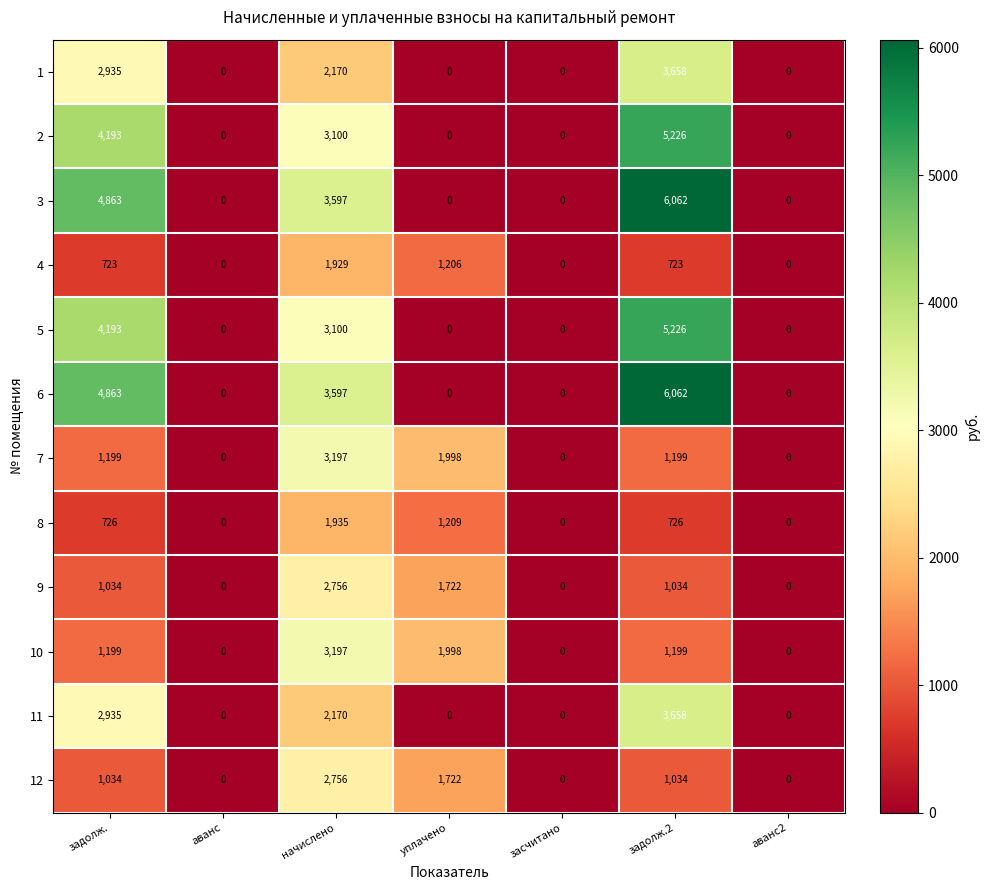

The 7 series shows 1199 at задолж.2. True or false?

True